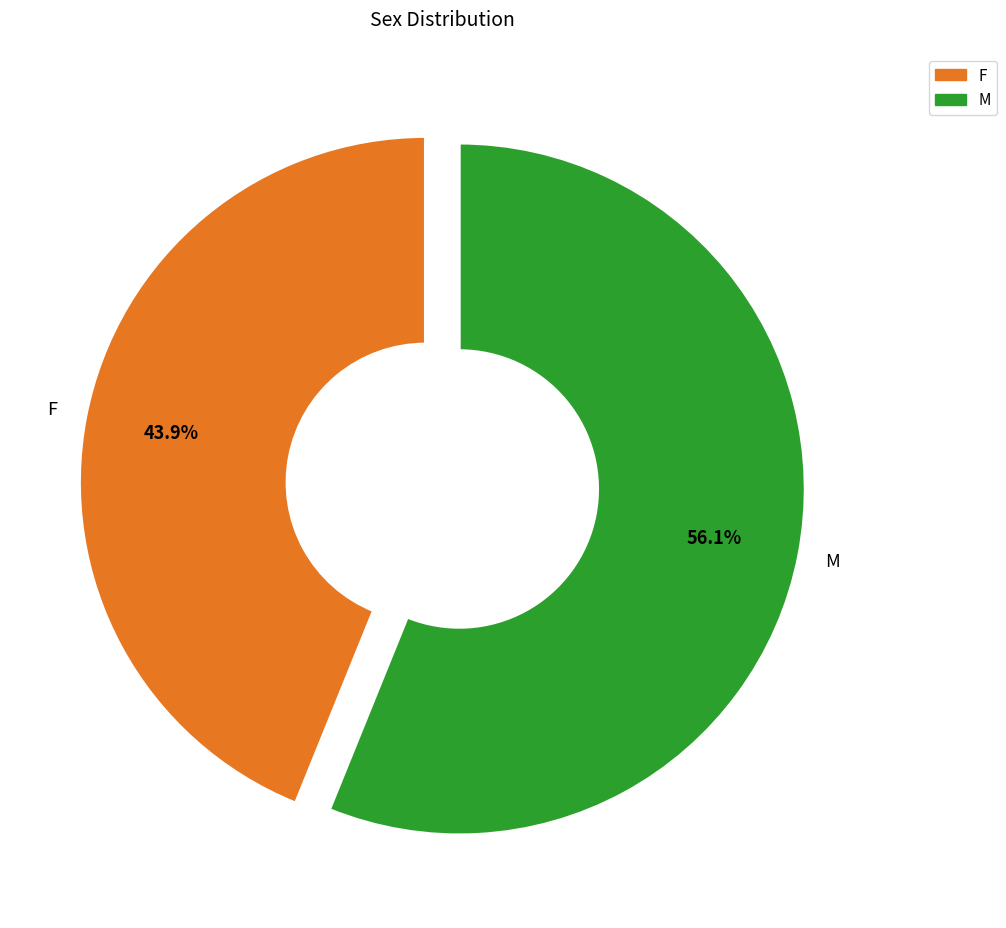

Combined, what portion of the pie is M and F?

100.0%